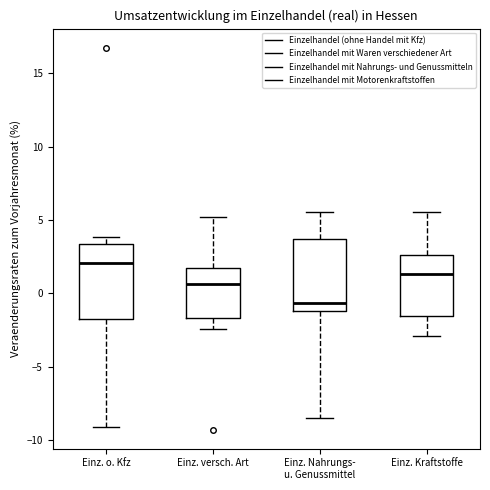

Where does the lower whisker of the box for Einz. o. Kfz end on the y-axis? The values are not printed on the chart, so give them approximately, as read against the axis.

-9.0